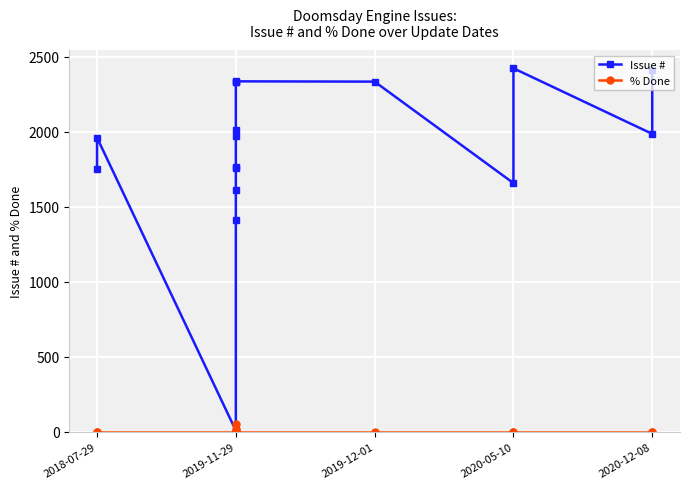

At which label is Issue # closest to 1216?

2020-05-10